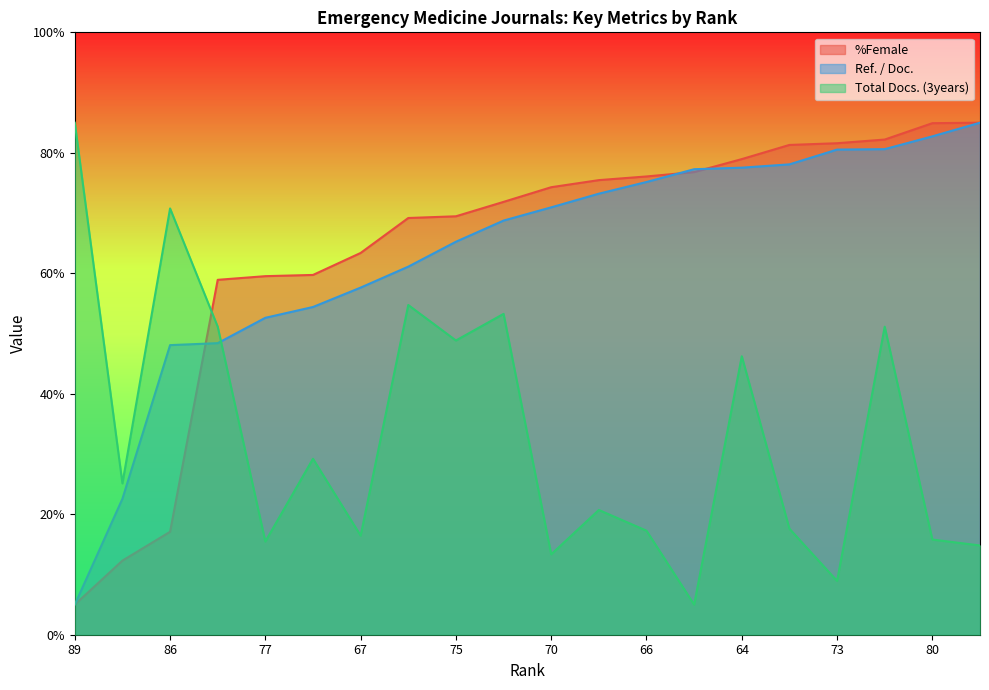

The value of Ref. / Doc. at 80 is 82.7. True or false?

True